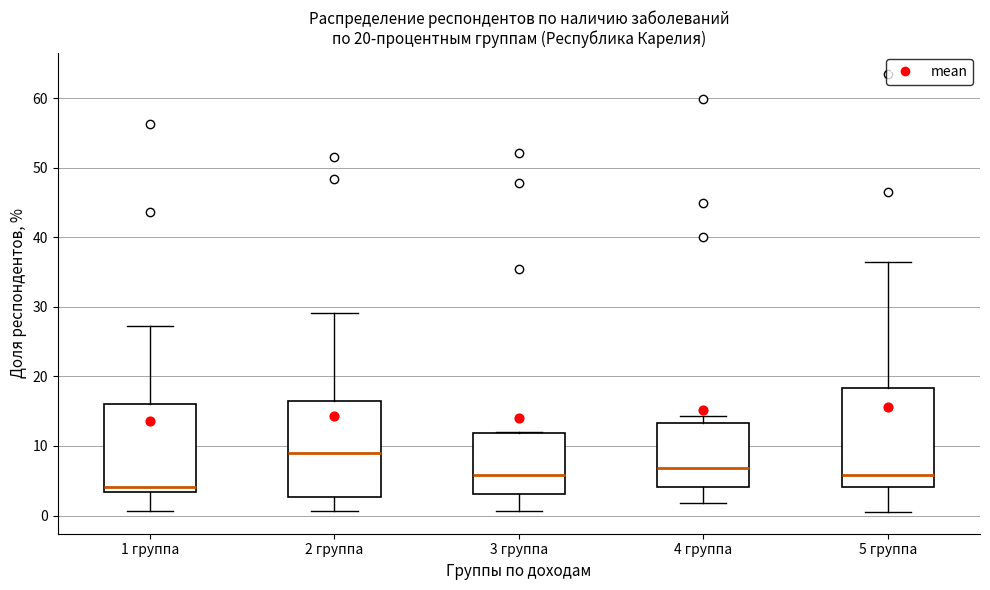

Which box's median line is the lowest?

1 группа